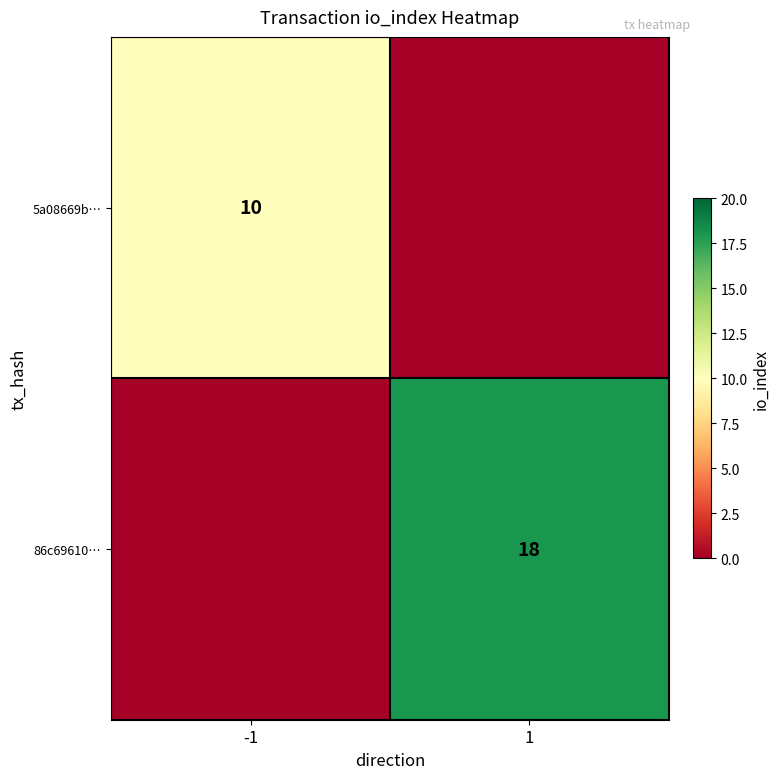

The 5a08669b… series shows 14 at -1. True or false?

False